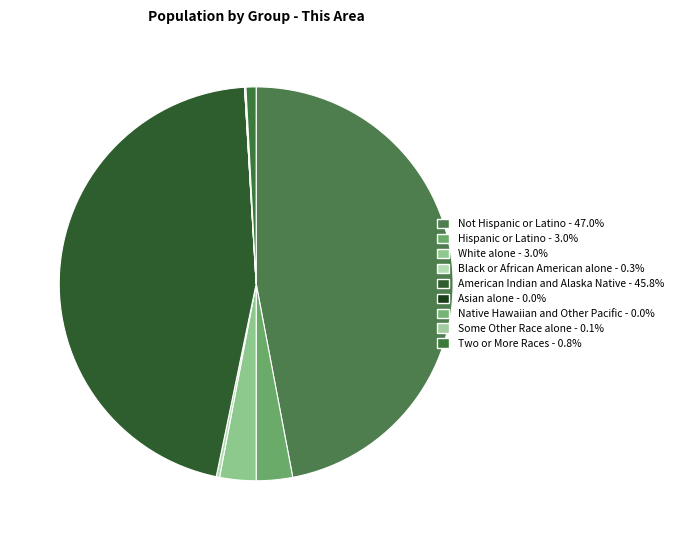

How many slices are in this pie chart?

9